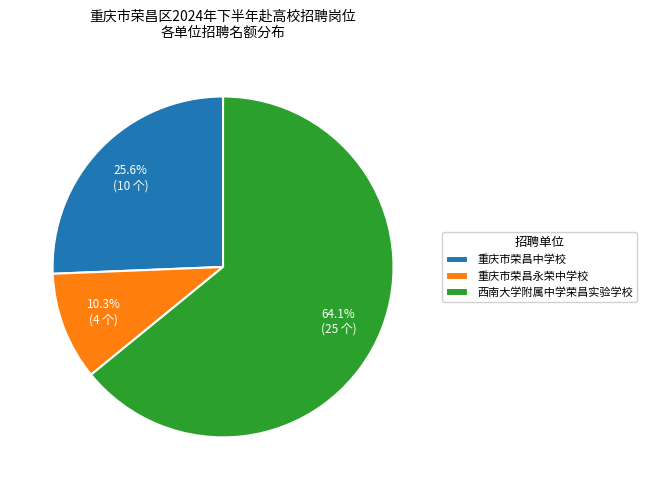

Rank the categories by value from highest to lowest.

西南大学附属中学荣昌实验学校, 重庆市荣昌中学校, 重庆市荣昌永荣中学校